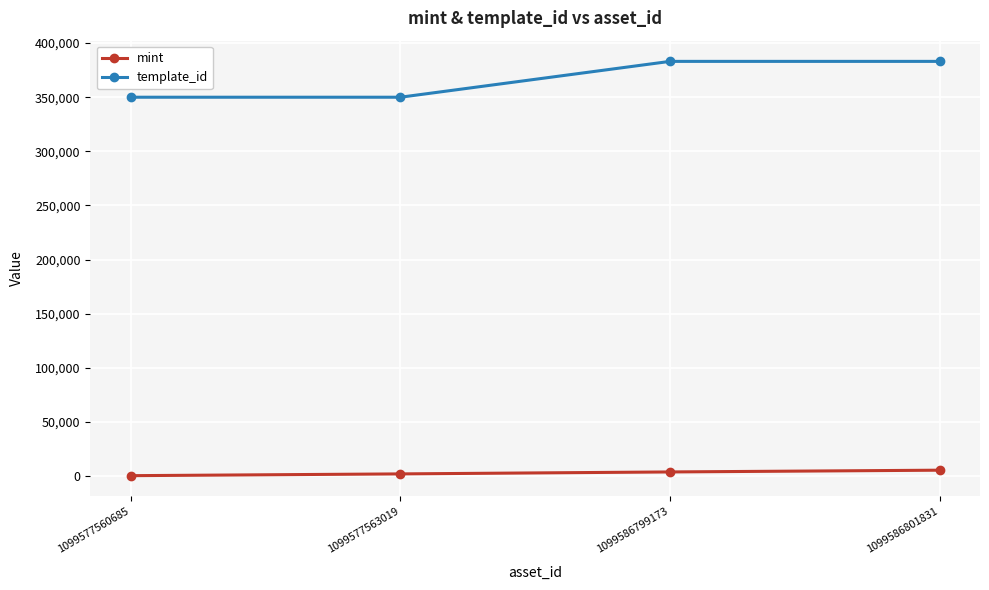

Count the number of data series in this chart.

2